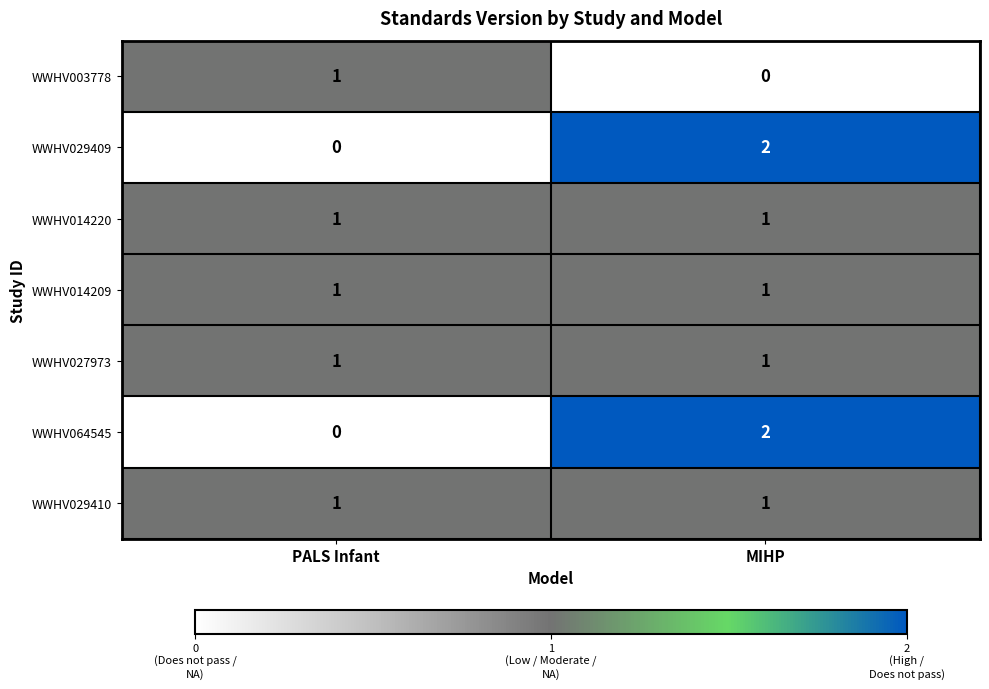

The value of WWHV064545 at MIHP is 3. True or false?

False